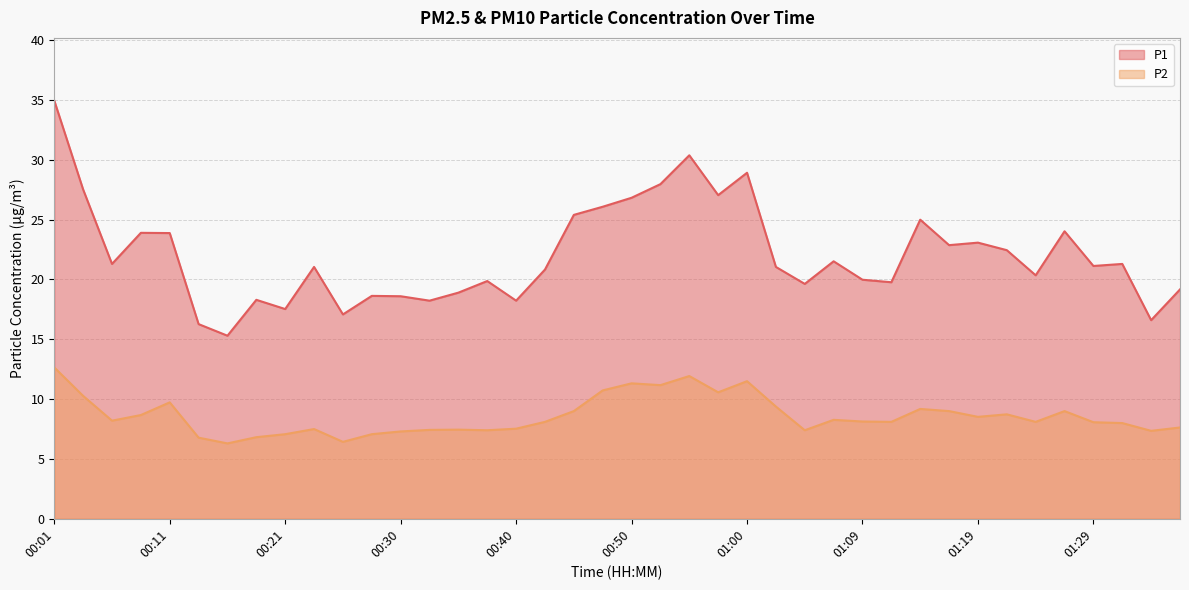

Reading left to right, list all the values displayed in this chart.

P1: 35.0	27.5	21.3	23.9	23.9	16.3	15.3	18.3	17.5	21.1	17.1	18.6	18.6	18.2	18.9	19.9	18.2	20.8	25.4	26.1	26.8	28.0	30.4	27.1	28.9	21.1	19.6	21.5	20.0	19.8	25.0	22.9	23.1	22.4	20.4	24.0	21.1	21.3	16.6	19.2
P2: 12.7	10.3	8.2	8.7	9.7	6.8	6.3	6.8	7.1	7.5	6.4	7.1	7.3	7.4	7.5	7.4	7.5	8.1	9.0	10.7	11.3	11.2	11.9	10.6	11.5	9.4	7.4	8.3	8.1	8.1	9.2	9.0	8.5	8.7	8.1	9.0	8.1	8.0	7.3	7.6